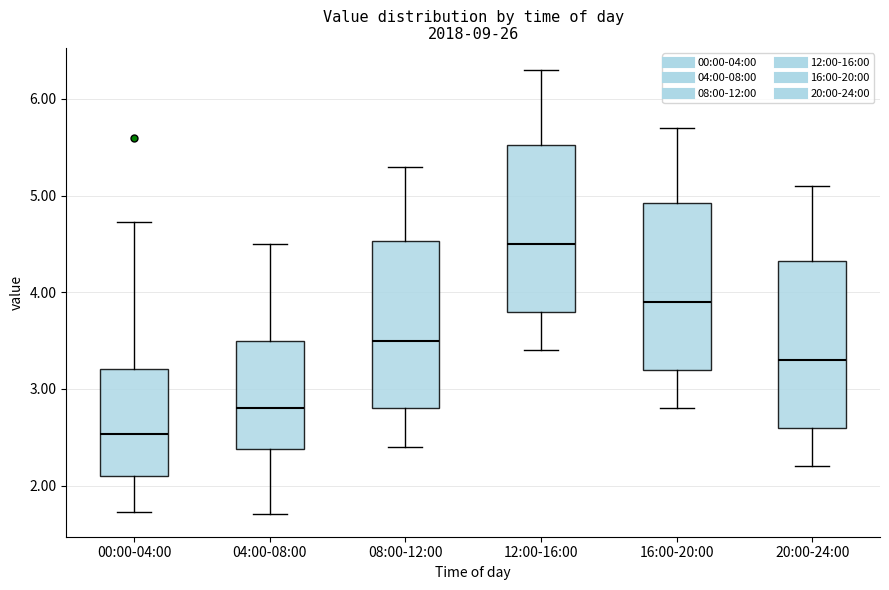

Reading left to right, read every box against the y-axis: the position of its median line, the range the box covers, and the ends of its whiskers. The values are not printed on the chart, so give them approximately, as read against the axis.

00:00-04:00: median 2.5, box 2.1 to 3.2, whiskers 1.7 to 4.7
04:00-08:00: median 2.8, box 2.4 to 3.5, whiskers 1.7 to 4.5
08:00-12:00: median 3.5, box 2.8 to 4.5, whiskers 2.4 to 5.3
12:00-16:00: median 4.5, box 3.8 to 5.5, whiskers 3.4 to 6.3
16:00-20:00: median 3.9, box 3.2 to 4.9, whiskers 2.8 to 5.7
20:00-24:00: median 3.3, box 2.6 to 4.3, whiskers 2.2 to 5.1